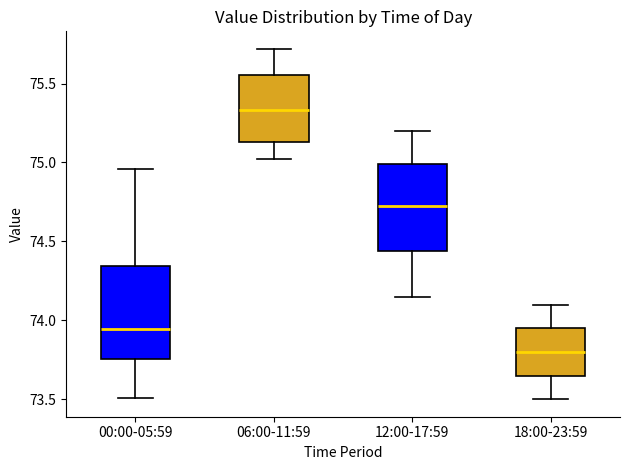

Reading left to right, transcribe this box plot: for each box, give where its median line is, the range the box spans, and where its two whiskers end, as read against the y-axis. The values are not printed on the chart, so give them approximately, as read against the axis.

00:00-05:59: median 73.95, box 73.75 to 74.35, whiskers 73.50 to 74.95
06:00-11:59: median 75.35, box 75.15 to 75.55, whiskers 75.00 to 75.70
12:00-17:59: median 74.75, box 74.45 to 75.00, whiskers 74.15 to 75.20
18:00-23:59: median 73.80, box 73.65 to 73.95, whiskers 73.50 to 74.10